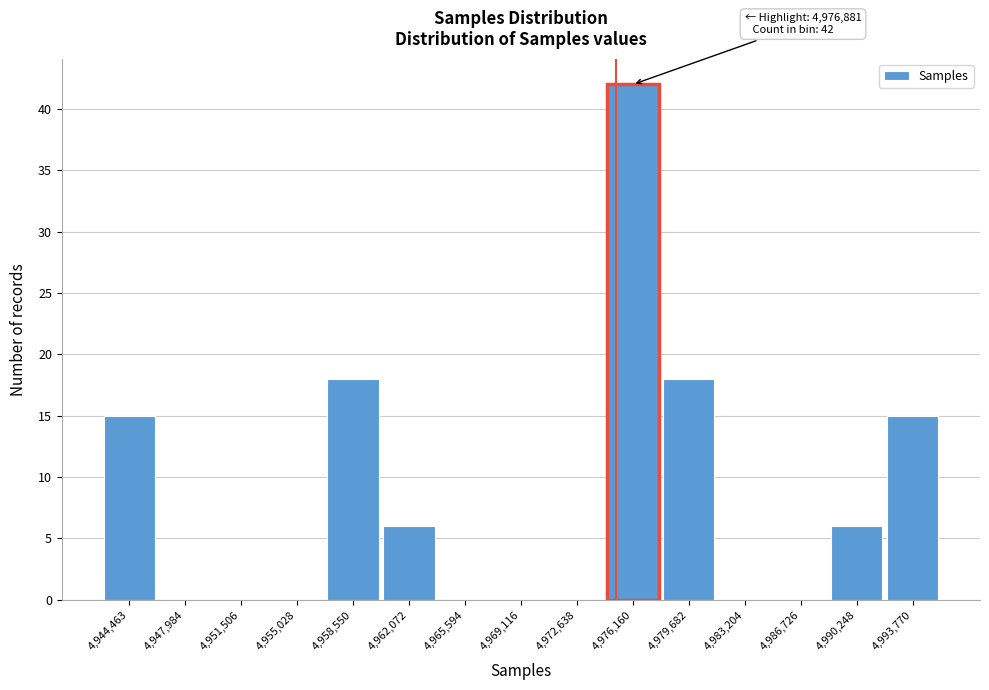

Reading right to left, what are all the values shown in this chart?

4,993,770=15	4,990,248=6	4,986,726=0	4,983,204=0	4,979,682=18	4,976,160=42	4,972,638=0	4,969,116=0	4,965,594=0	4,962,072=6	4,958,550=18	4,955,028=0	4,951,506=0	4,947,984=0	4,944,463=15